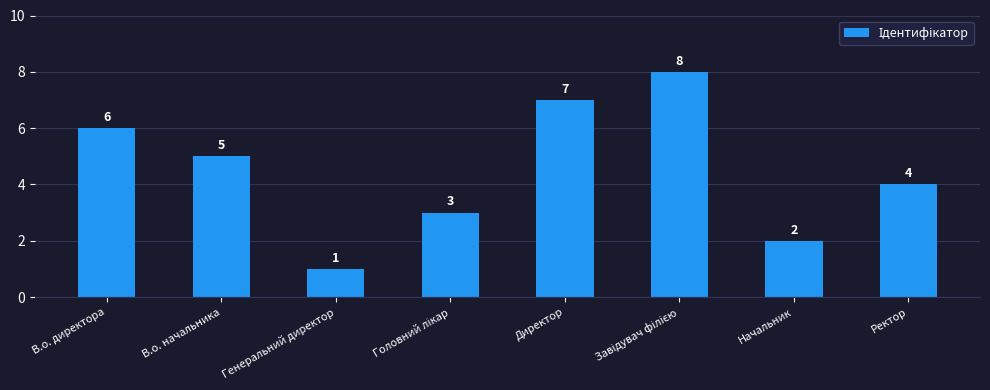

The chart shows a value of 1 at Генеральний директор. True or false?

True